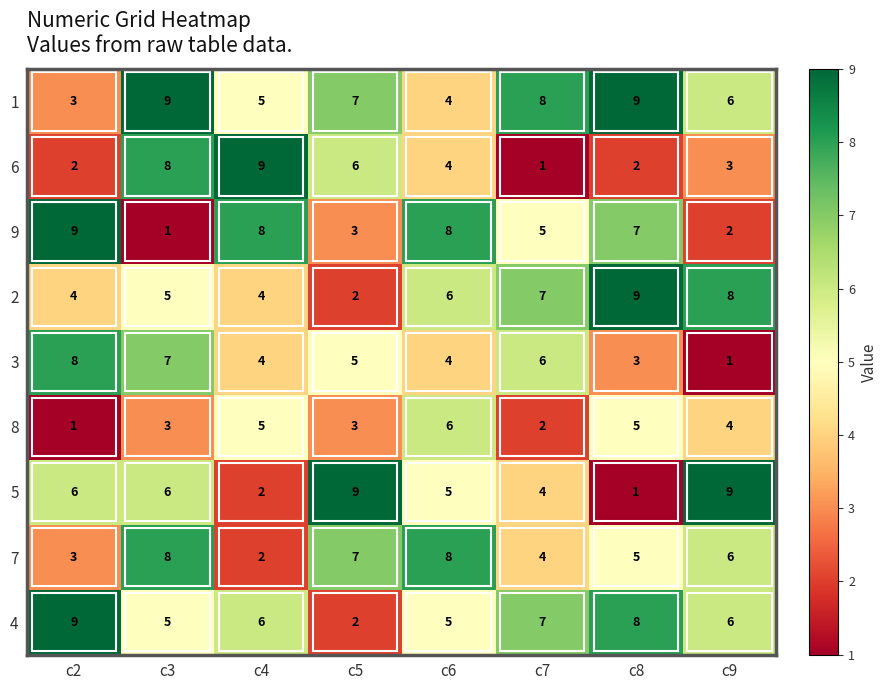

What is the approximate value of 4 at c7?

7